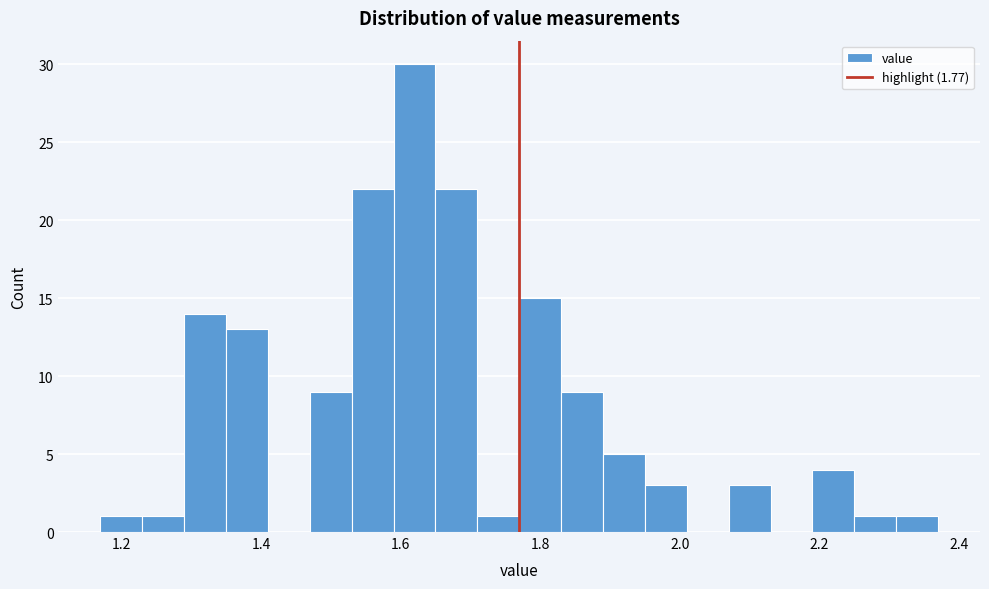

Around what value on the x-axis is the tallest bar? Give the approximate position of its centre, as read against the axis.

1.62